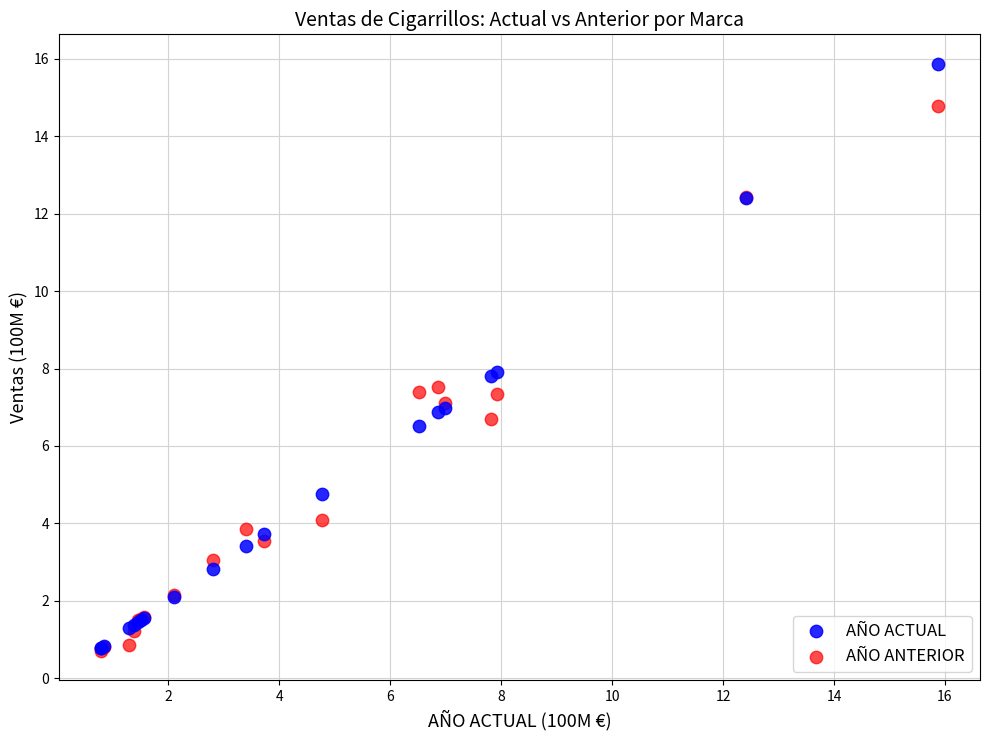

What are all the series names shown in the legend?

AÑO ACTUAL, AÑO ANTERIOR